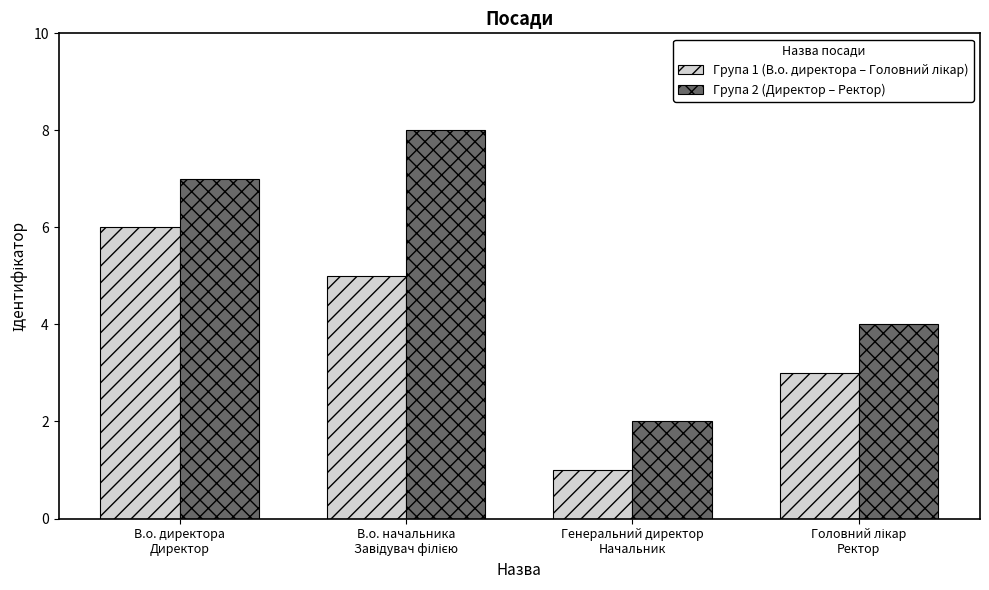

Which series has the widest spread of values?

Група 2 (Директор – Ректор)